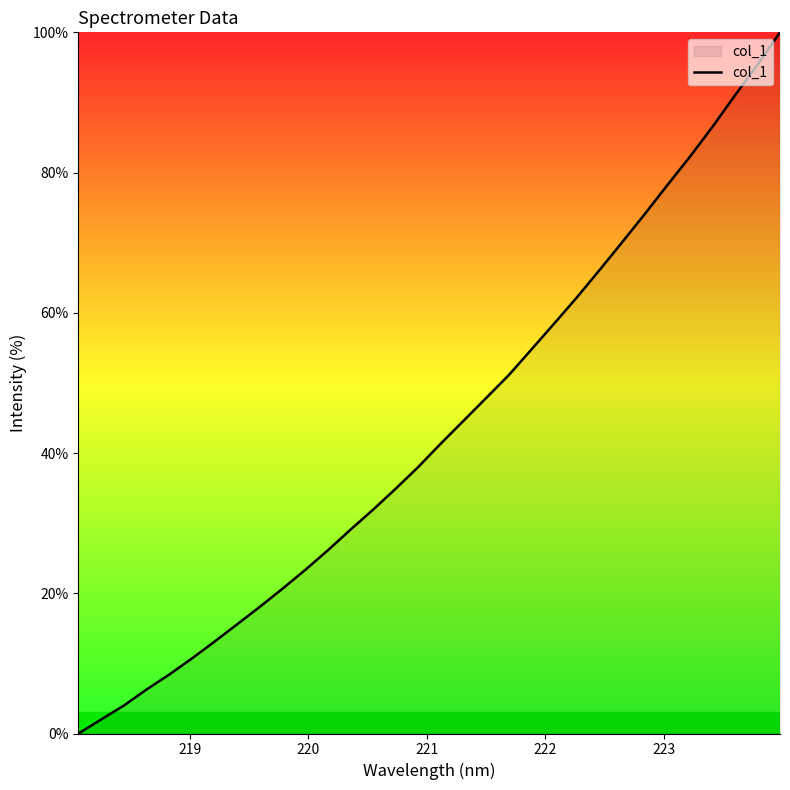

What is the difference between the maximum and minimum values?

100.0